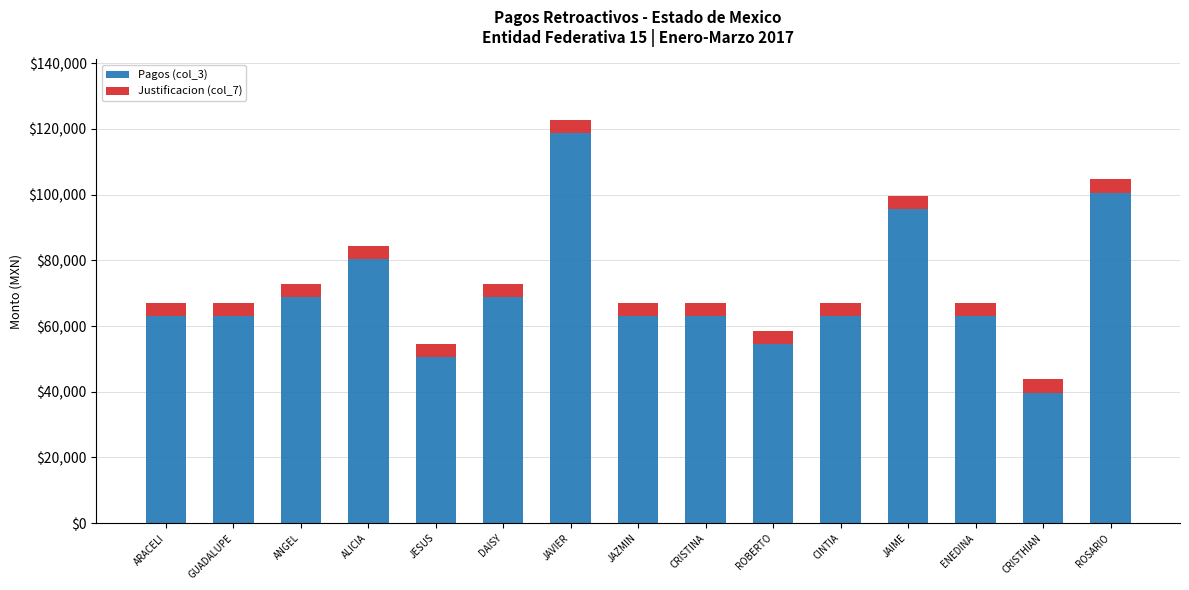

Reading left to right, transcribe the values for Pagos (col_3).

62978.8	62978.8	68826.6	80266.5	50619.1	68826.6	118727.5	62978.8	62978.8	54540.5	62978.8	95494.0	62978.8	39757.0	100601.3